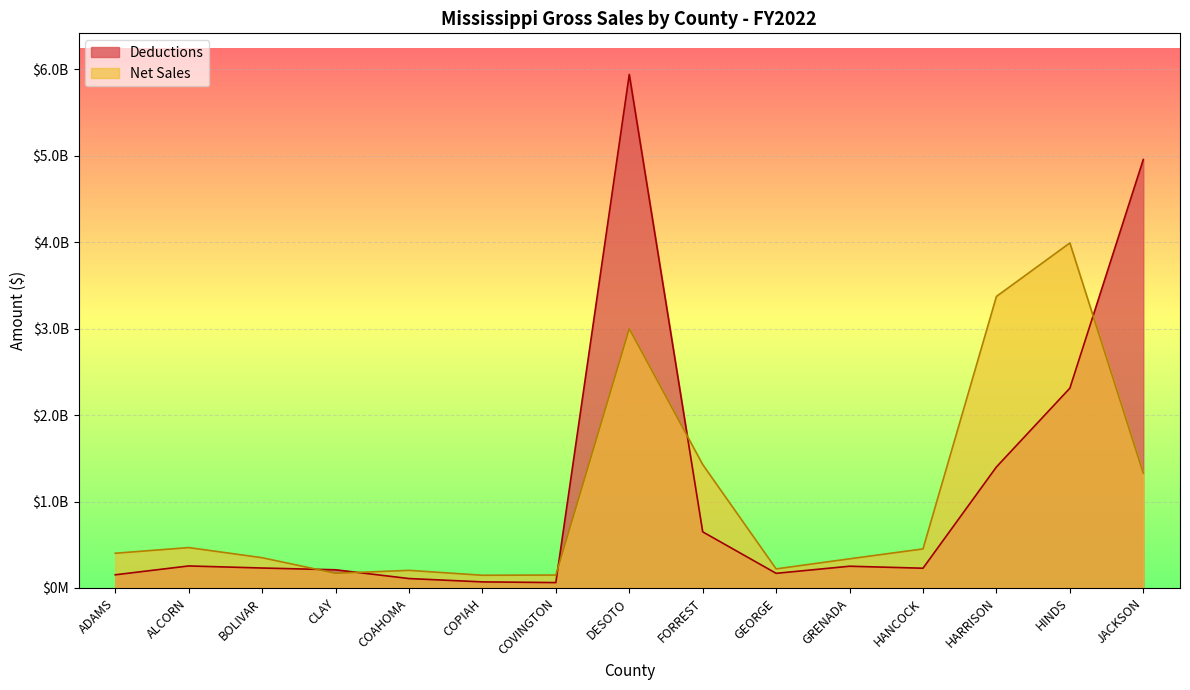

Is it true that Net Sales equals 467242416 at ALCORN?

True